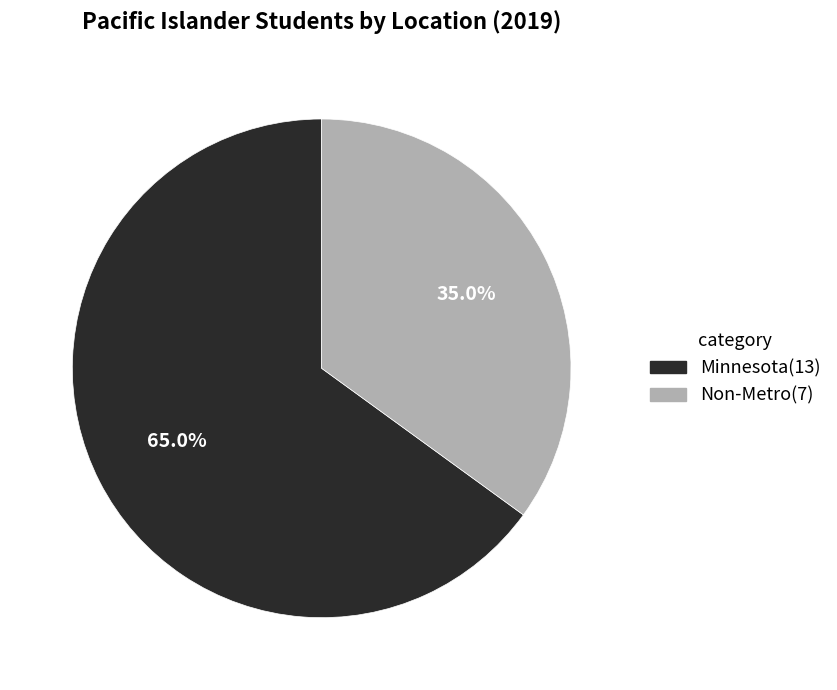

To the nearest percent, what is the difference between the largest and smallest slice percentages?

30%